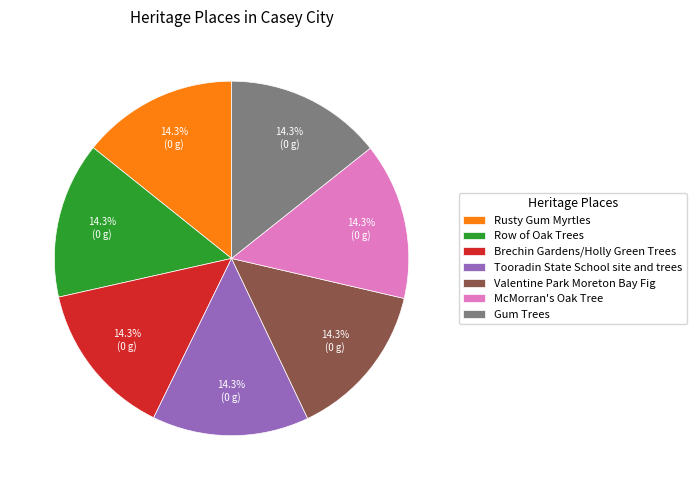

Combined, do Brechin Gardens/Holly Green Trees and Tooradin State School site and trees account for over 50%?

No